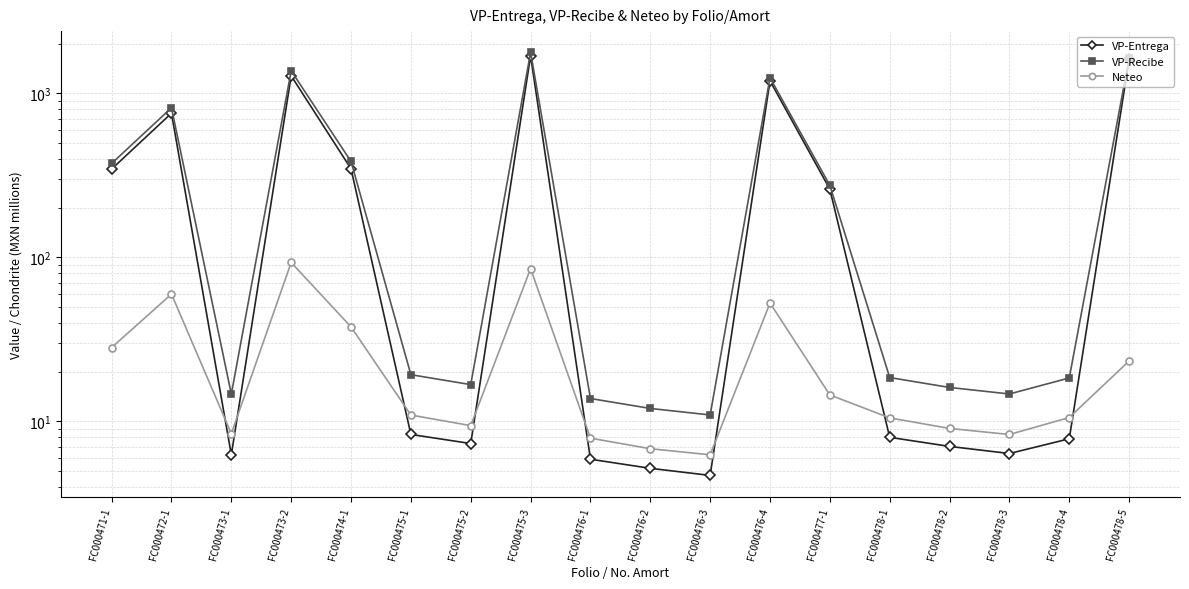

What is the label of the 17th point from the left?

FC000478-4